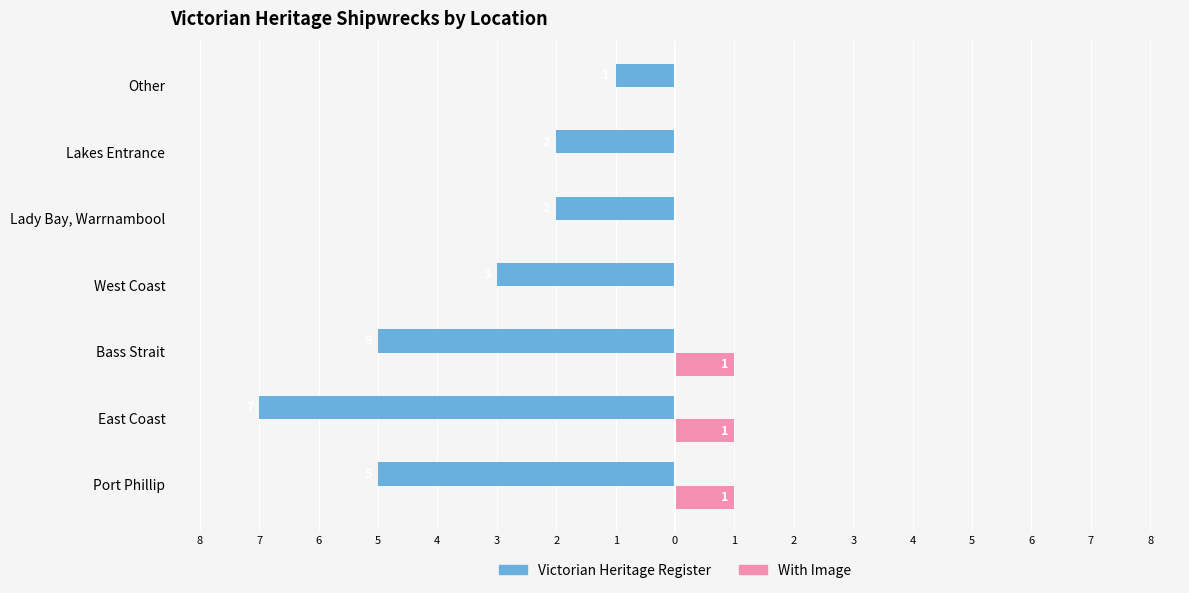

Reading left to right, extract all data points from this chart.

Victorian Heritage Register: -5	-7	-5	-3	-2	-2	-1
With Image: 1	1	1	0	0	0	0